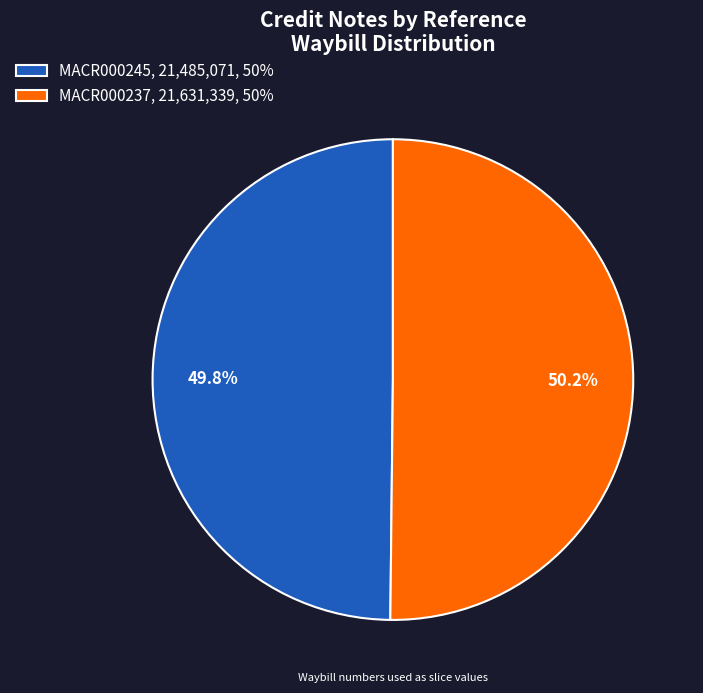

To the nearest percent, what is the combined percentage of MACR000237 and MACR000245?

100%